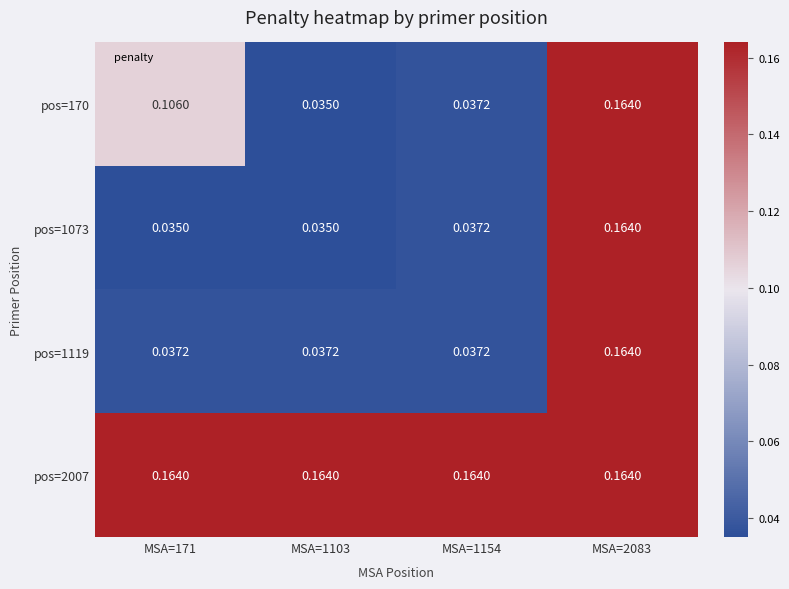

Is the value of pos=1073 at MSA=1103 greater than the value of pos=1119 at MSA=171?

No